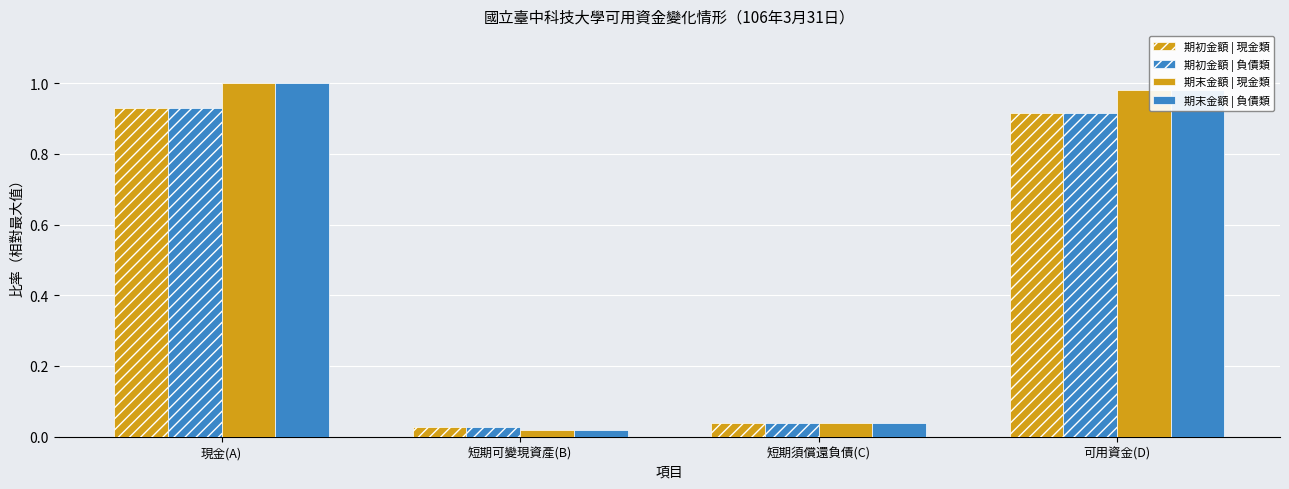

How many bars are there in total?

16